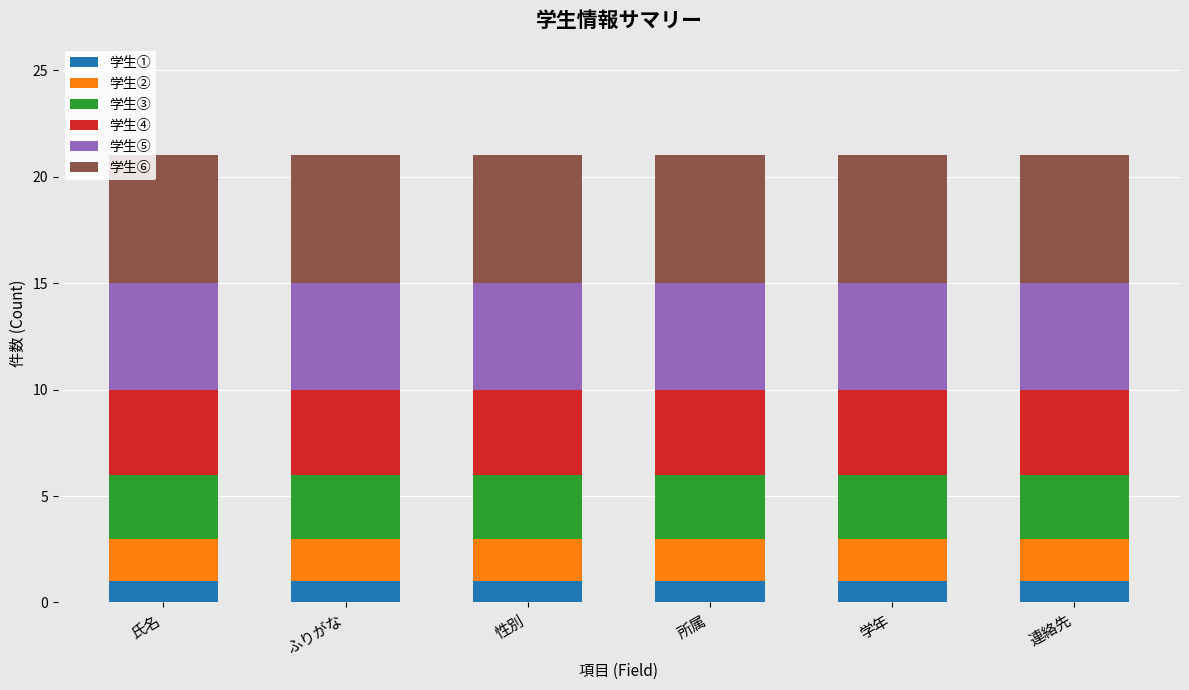

Is it true that 学生① equals 2 at 学年?

False